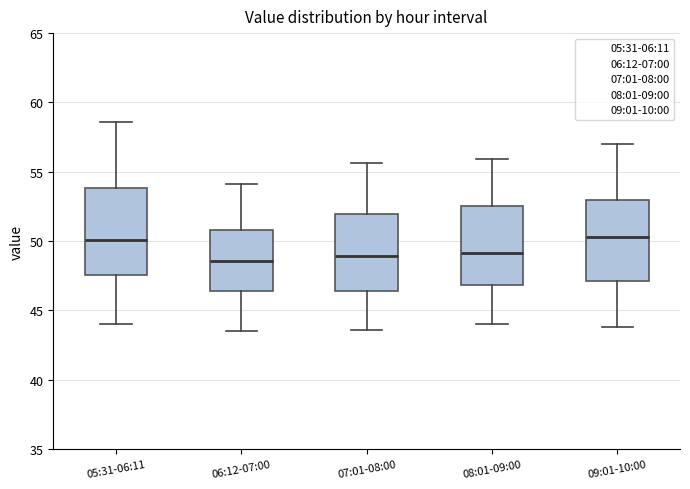

Reading left to right, read every box against the y-axis: the position of its median line, the range the box covers, and the ends of its whiskers. The values are not printed on the chart, so give them approximately, as read against the axis.

05:31-06:11: median 50.0, box 47.5 to 54.0, whiskers 44.0 to 58.5
06:12-07:00: median 48.5, box 46.5 to 51.0, whiskers 43.5 to 54.0
07:01-08:00: median 49.0, box 46.5 to 52.0, whiskers 43.5 to 55.5
08:01-09:00: median 49.0, box 47.0 to 52.5, whiskers 44.0 to 56.0
09:01-10:00: median 50.5, box 47.0 to 53.0, whiskers 44.0 to 57.0